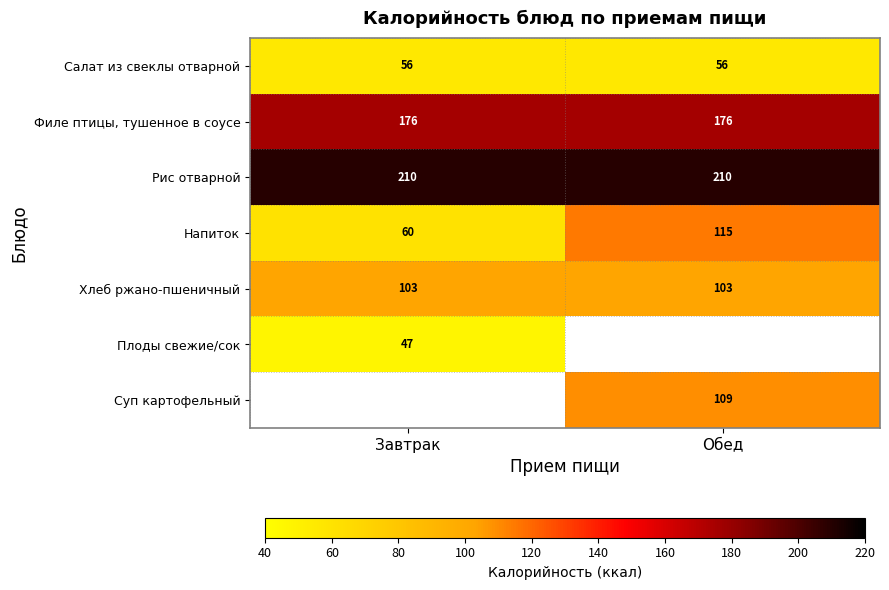

The Рис отварной series shows 56.4 at Обед. True or false?

False